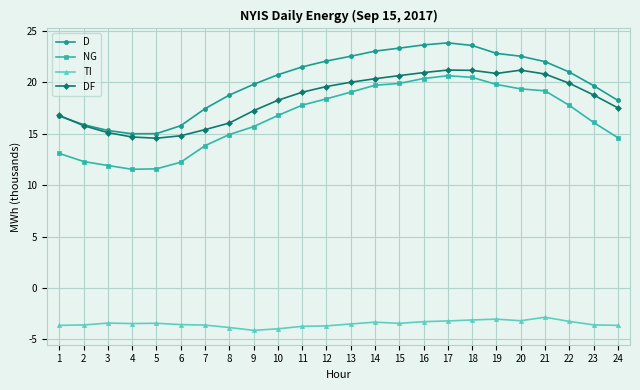

Which series has the largest total across all categories?

D